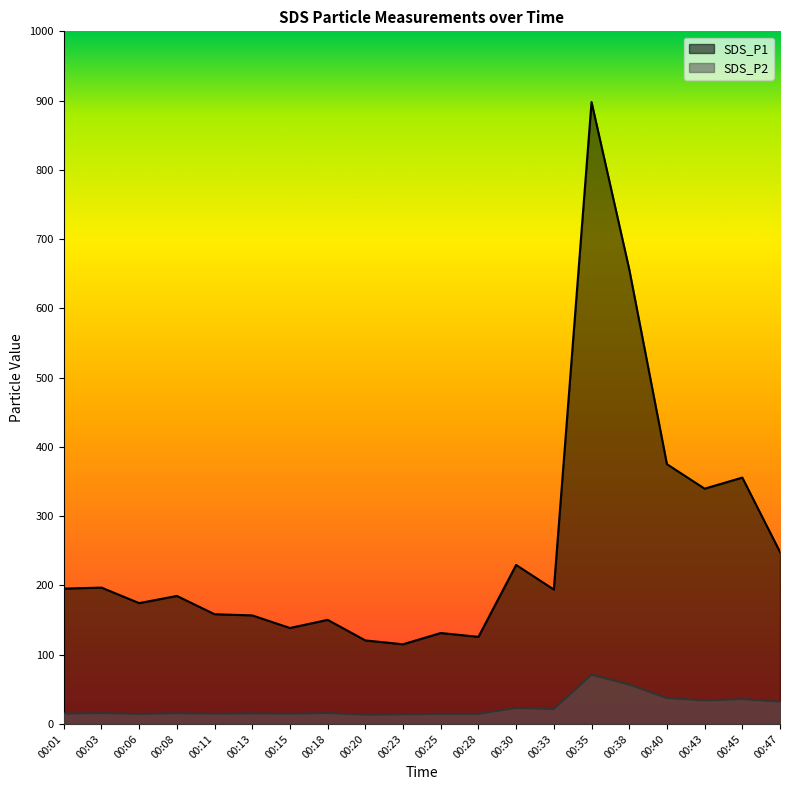

Reading left to right, transcribe all the data shown in this chart.

SDS_P1: 00:01=195.5	00:03=196.9	00:06=174.6	00:08=184.9	00:11=158.5	00:13=156.8	00:15=138.7	00:18=150.4	00:20=120.7	00:23=115.2	00:25=131.4	00:28=125.9	00:30=229.7	00:33=194.2	00:35=897.9	00:38=656.6	00:40=375.1	00:43=339.8	00:45=355.8	00:47=248.3
SDS_P2: 00:01=15.1	00:03=15.7	00:06=14.7	00:08=15.5	00:11=14.9	00:13=15.3	00:15=14.9	00:18=15.8	00:20=13.4	00:23=13.8	00:25=14.8	00:28=14.8	00:30=23.1	00:33=21.5	00:35=71.2	00:38=57.0	00:40=37.5	00:43=34.0	00:45=36.0	00:47=32.1